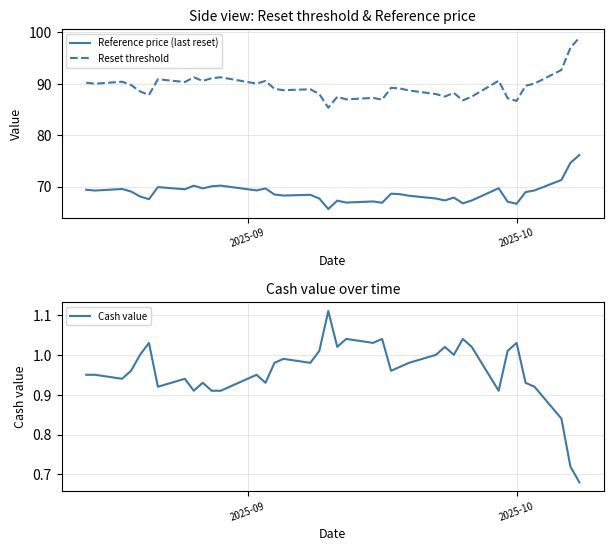

What is the lowest value of the Reference price (last reset) series?

65.6